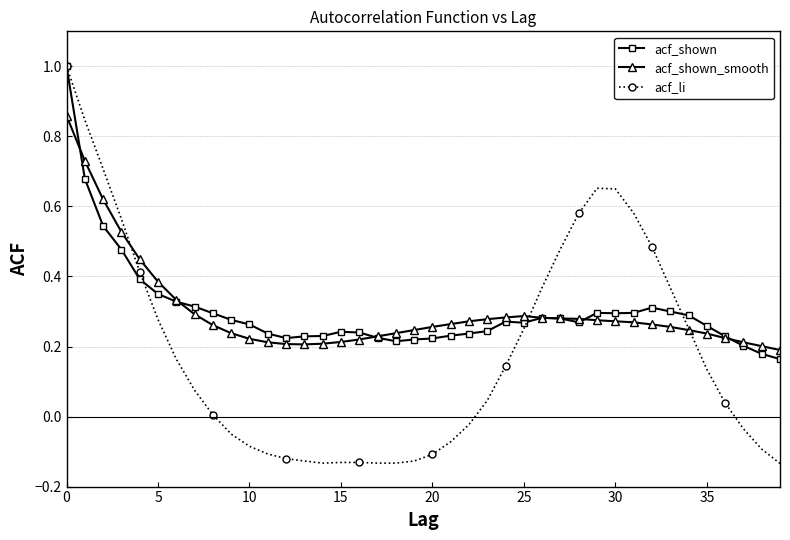

What is the maximum value for acf_li?

1.0